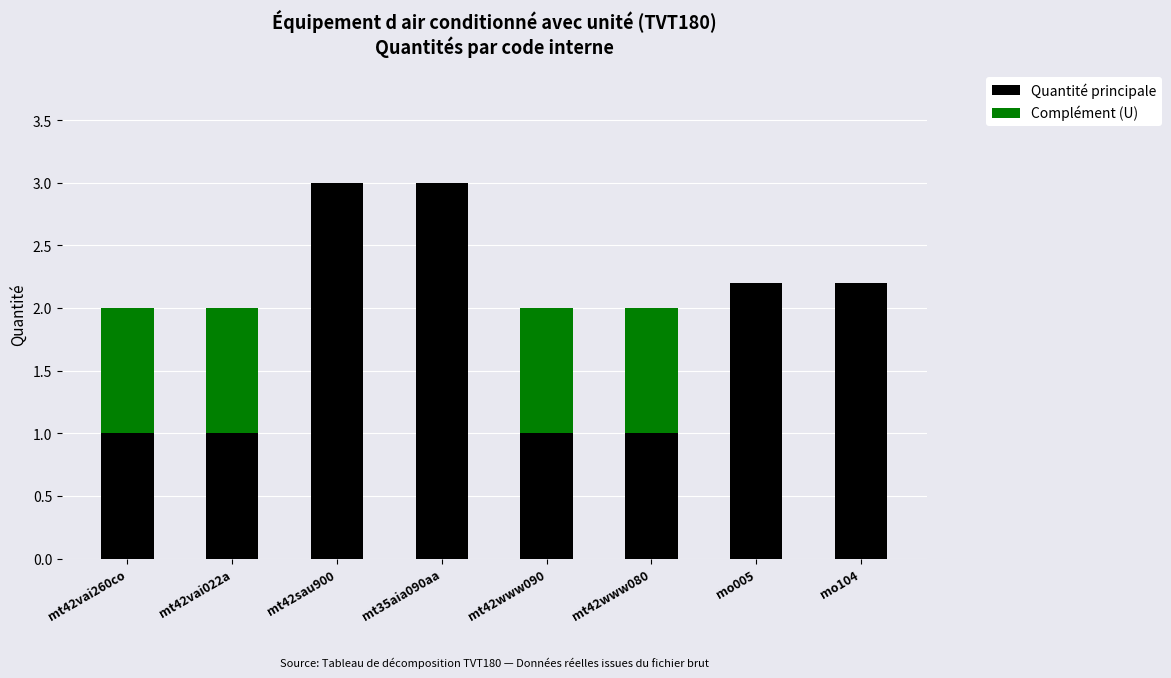

What is the highest value of the Quantité principale series?

3.0